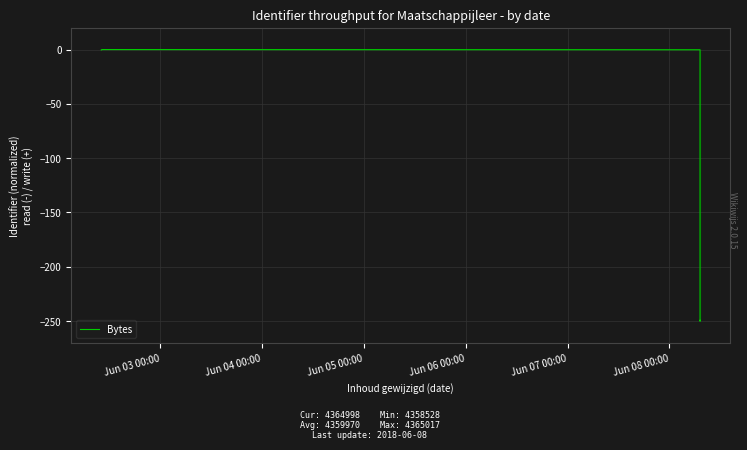

What is the difference between the values at Jun 03 00:00 and Jun 08 00:00?

0.2